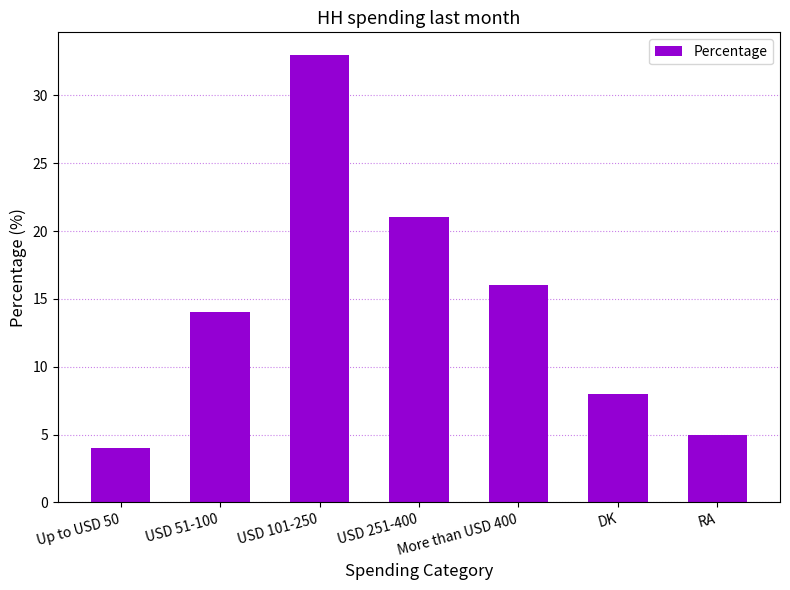

Rank the categories by value from lowest to highest.

Up to USD 50, RA, DK, USD 51-100, More than USD 400, USD 251-400, USD 101-250